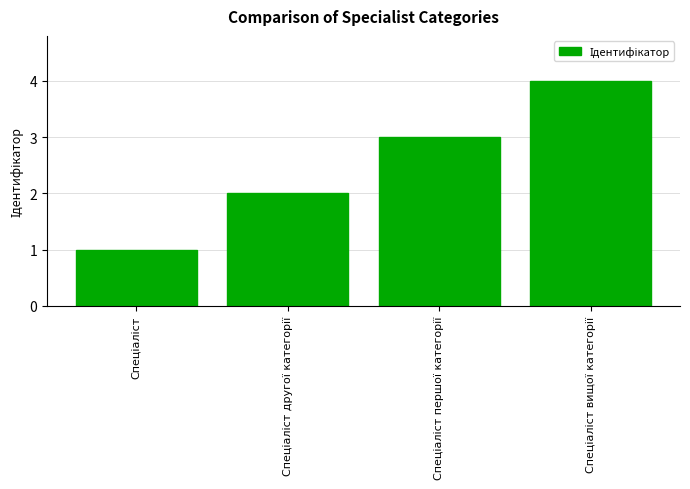

How many distinct data groups are displayed?

1